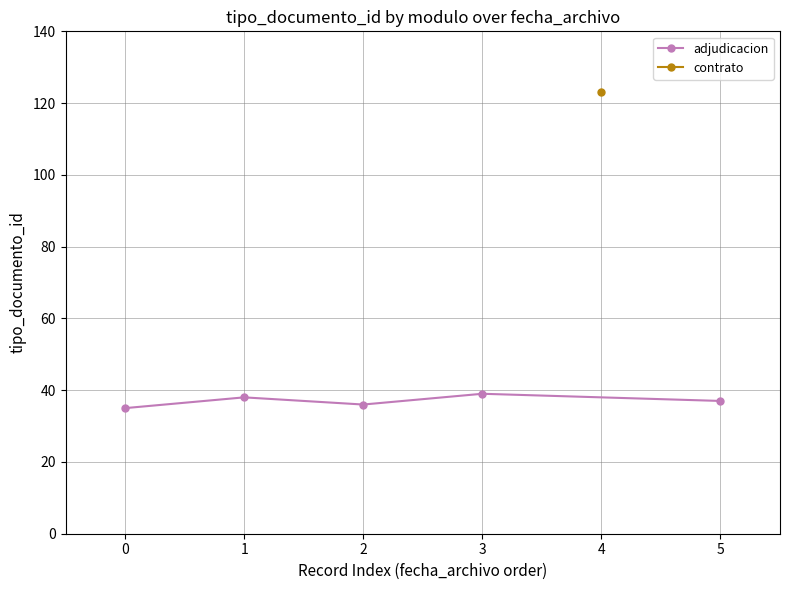

What is the maximum value for adjudicacion?

39